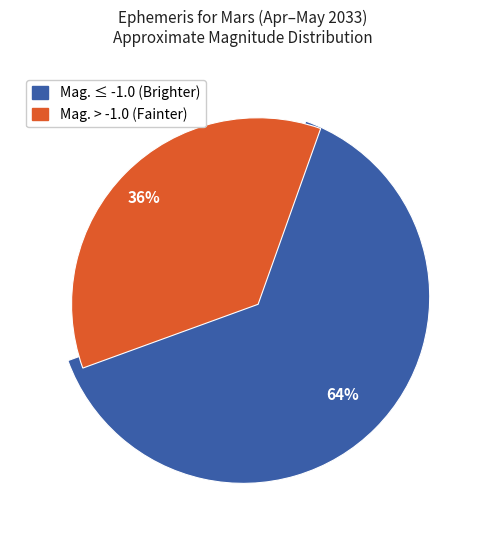

To the nearest percent, what is the difference between the largest and smallest slice percentages?

28%